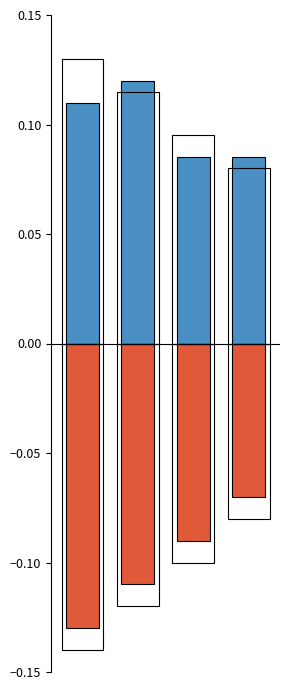

True or false: Min has a value of 0.1 at 1.

True